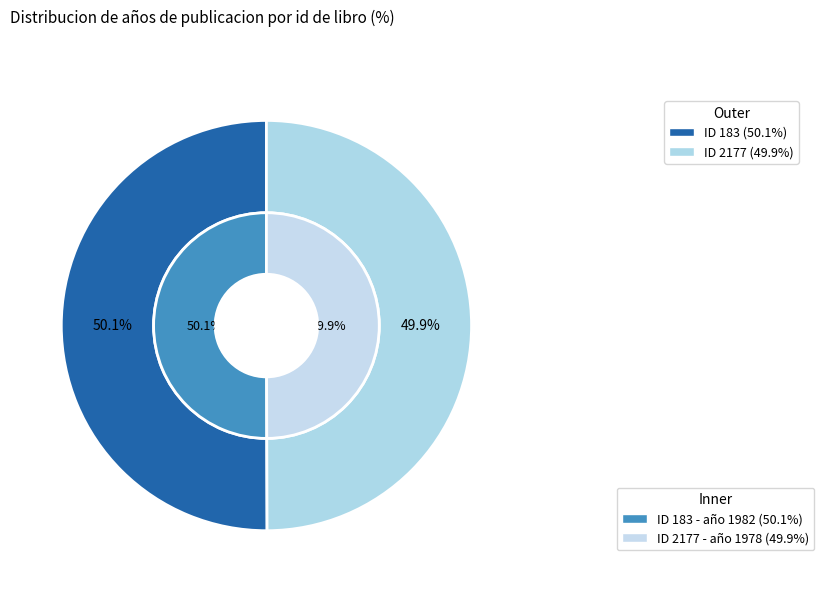

True or false: 2177 accounts for 50% of the total.

True